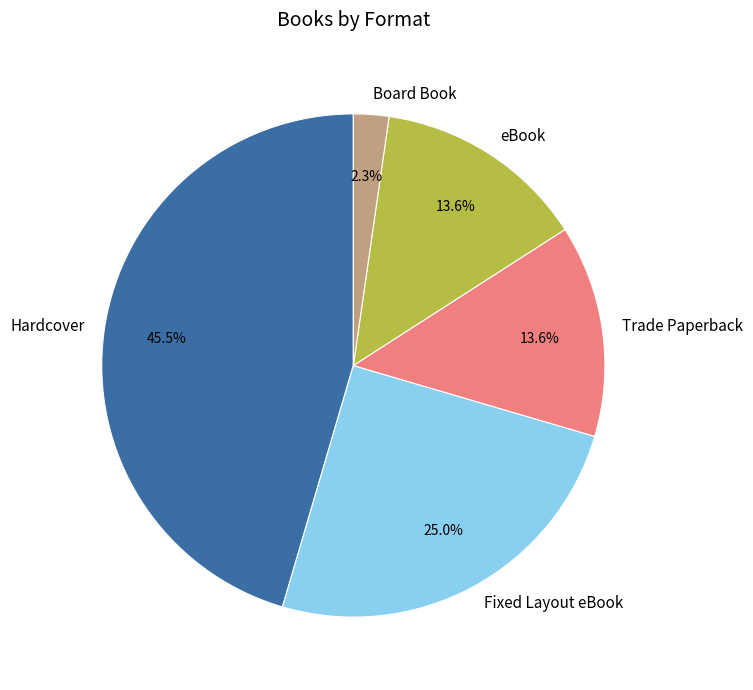

Is it true that Fixed Layout eBook is 25% of the pie?

True